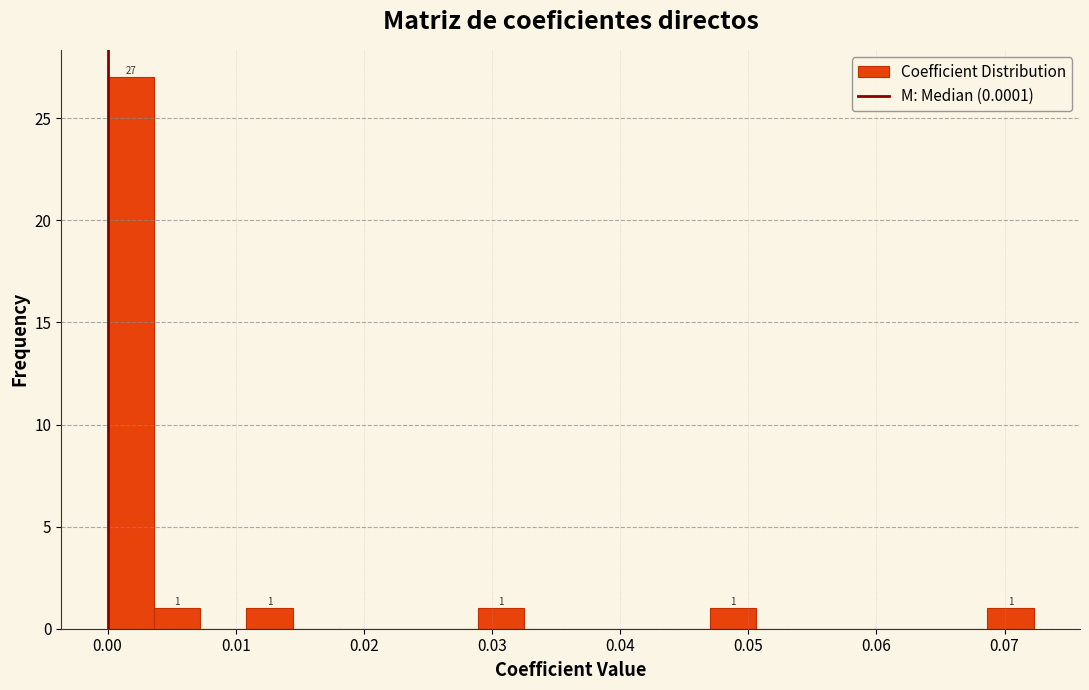

Read against the x-axis, roughly where is the centre of the tallest bar?

0.002